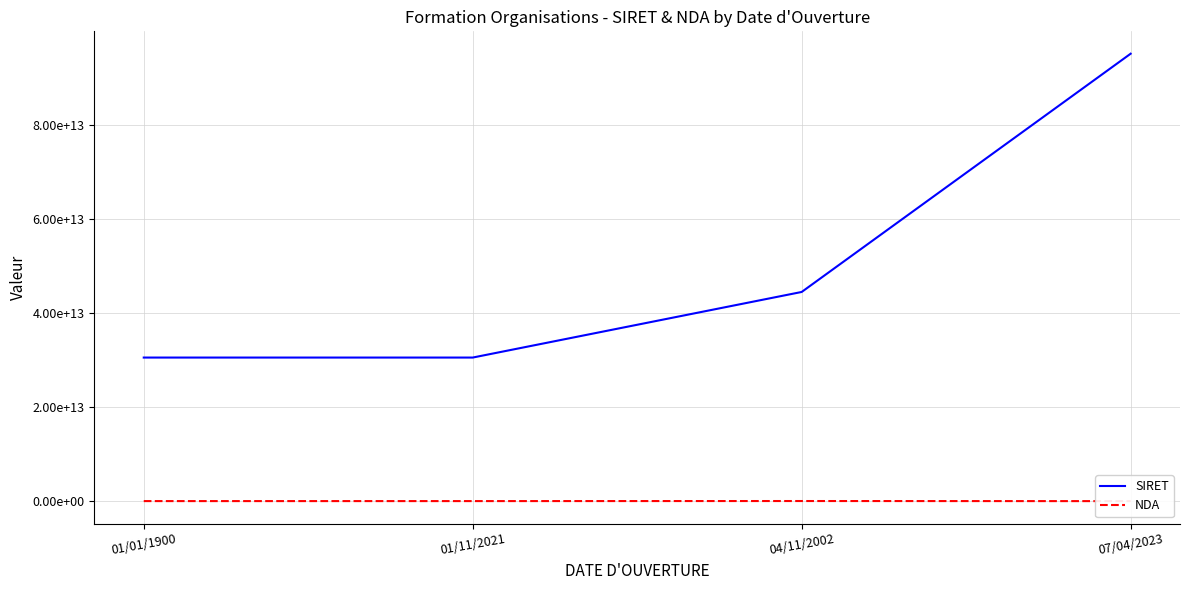

True or false: SIRET has more than 0 interior local peaks.

False